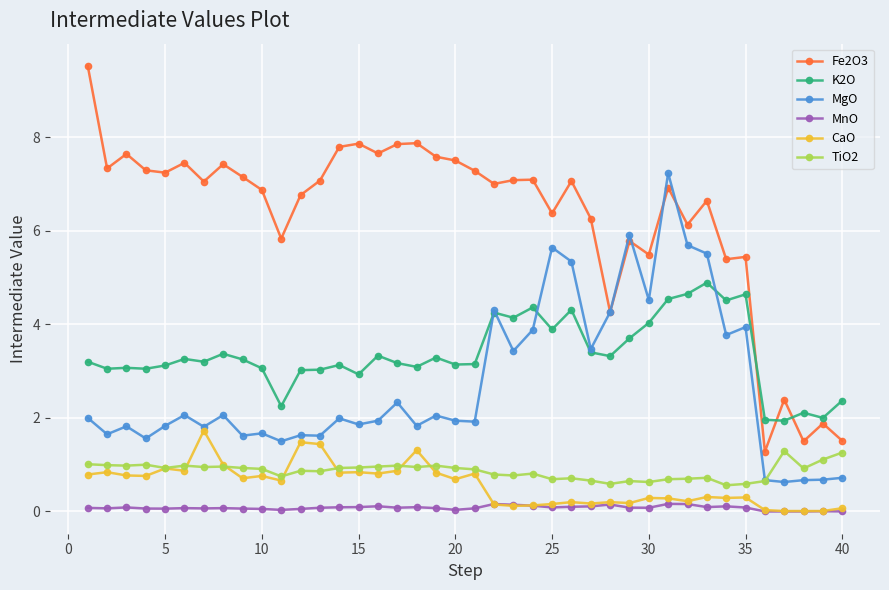

List the series in order of their peak value, highest first.

Fe2O3, MgO, K2O, CaO, TiO2, MnO